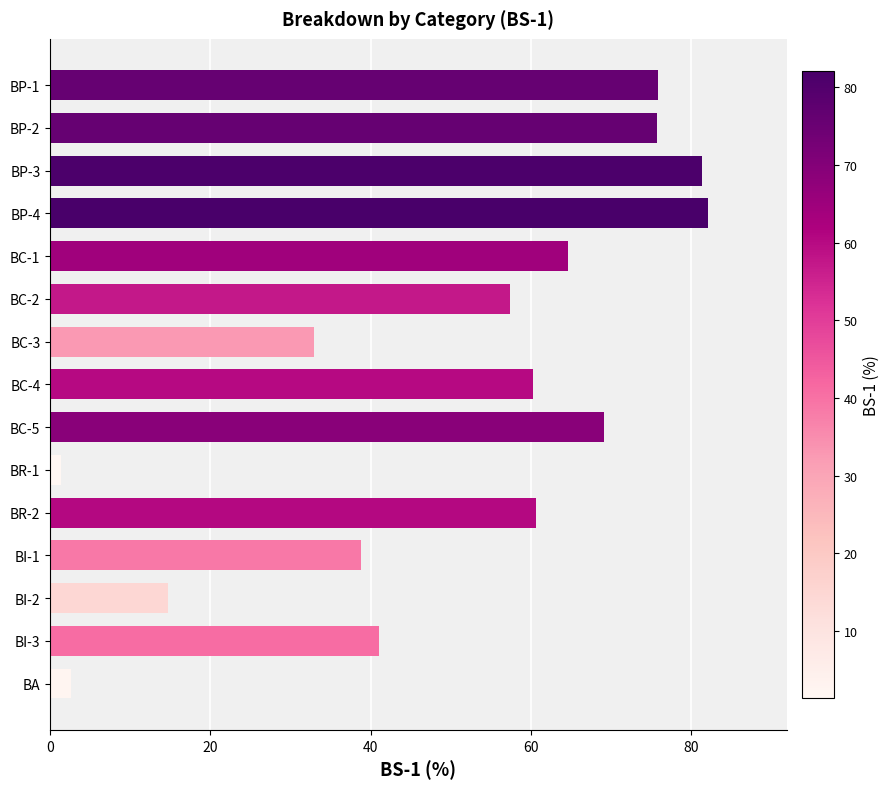

What is the greatest value displayed?

82.1